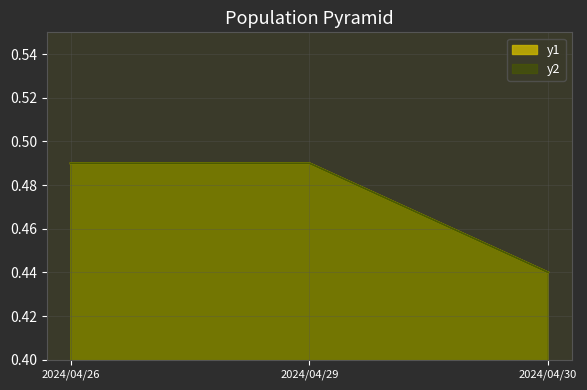

At which category does the chart reach its minimum across all series?

2024/04/30